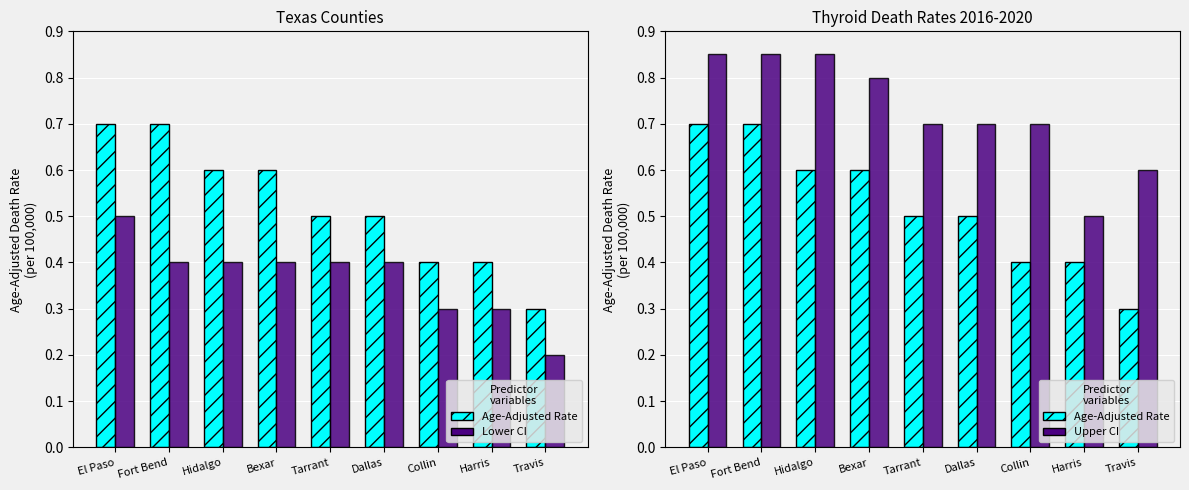

Is it true that Upper CI equals 0.8 at Bexar?

True